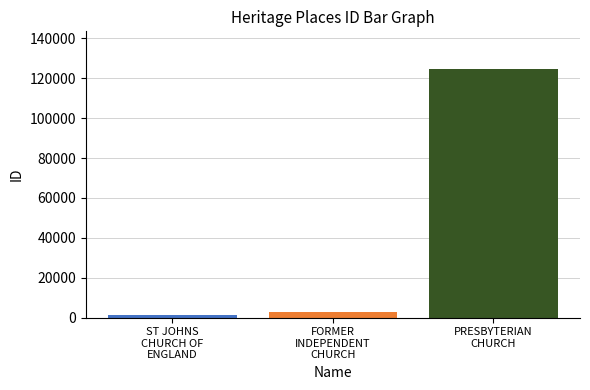

Rank the categories by value from highest to lowest.

PRESBYTERIAN
CHURCH, FORMER
INDEPENDENT
CHURCH, ST JOHNS
CHURCH OF
ENGLAND